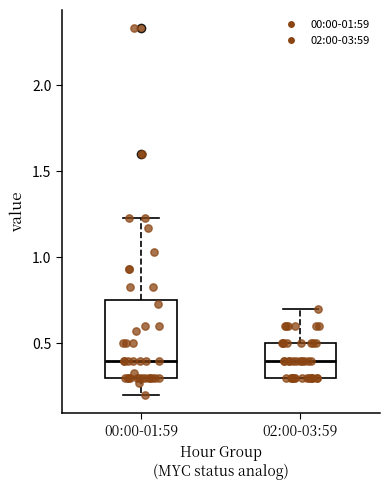

Reading left to right, read every box against the y-axis: the position of its median line, the range the box covers, and the ends of its whiskers. The values are not printed on the chart, so give them approximately, as read against the axis.

00:00-01:59: median 0.40, box 0.30 to 0.75, whiskers 0.20 to 1.25
02:00-03:59: median 0.40, box 0.30 to 0.50, whiskers 0.30 to 0.70